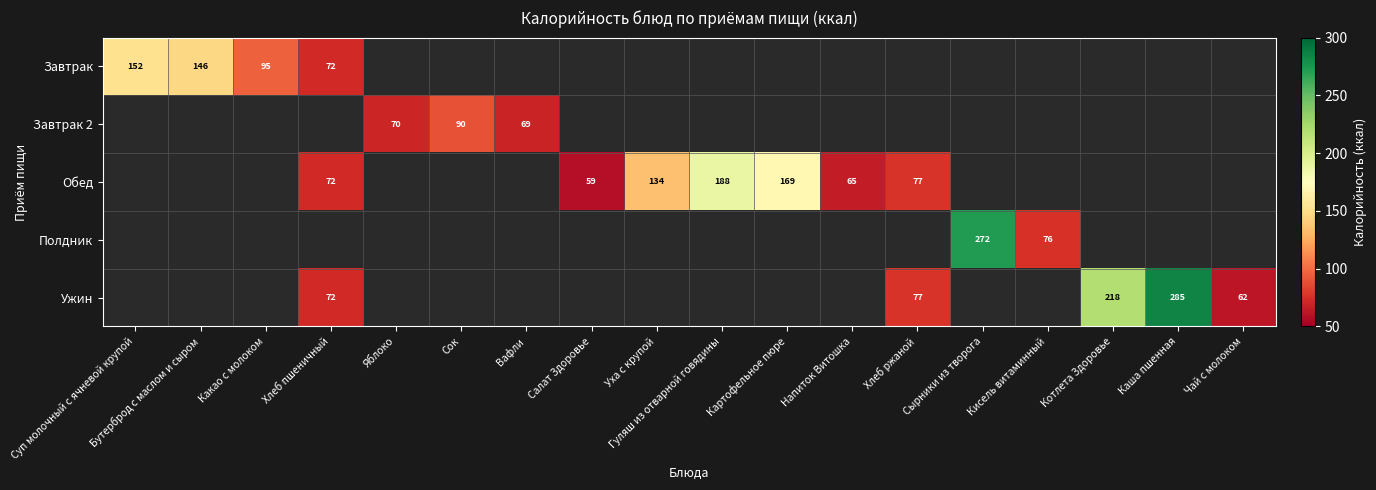

Is it true that Ужин equals 108 at Чай с молоком?

False